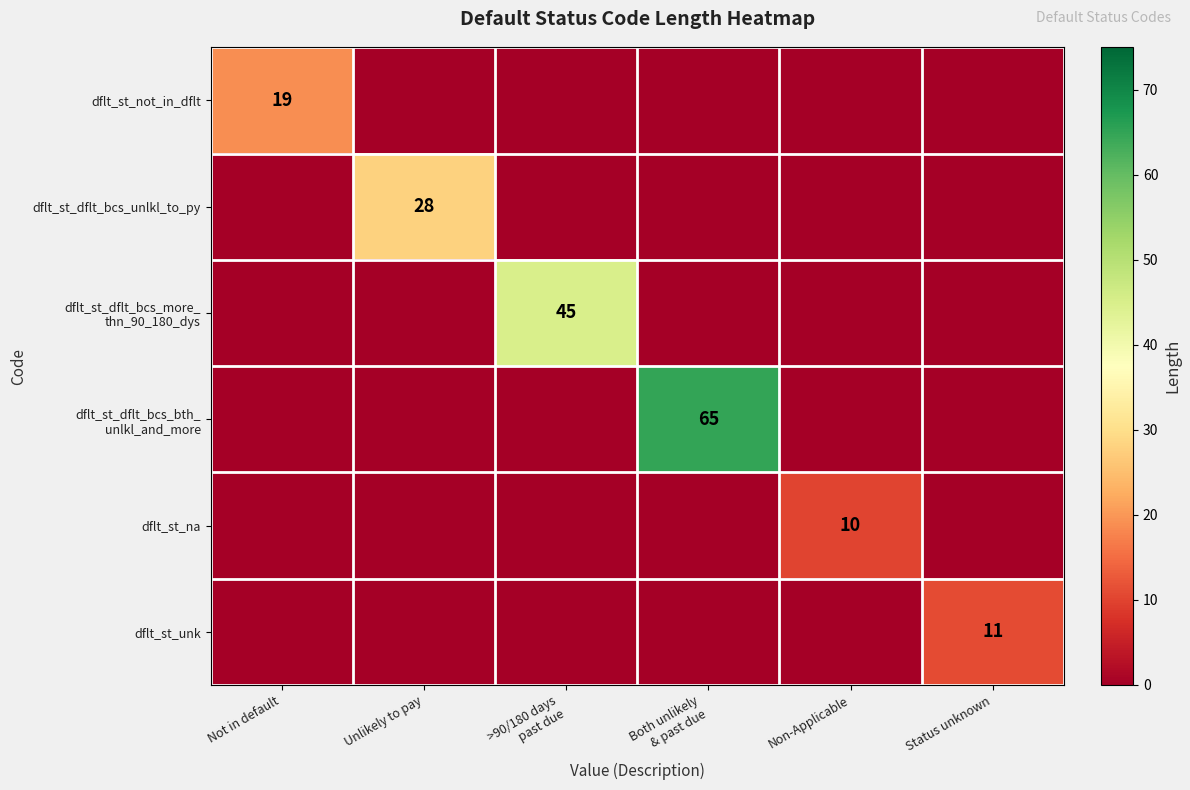

Is it true that dflt_st_na equals 5 at Non-Applicable?

False